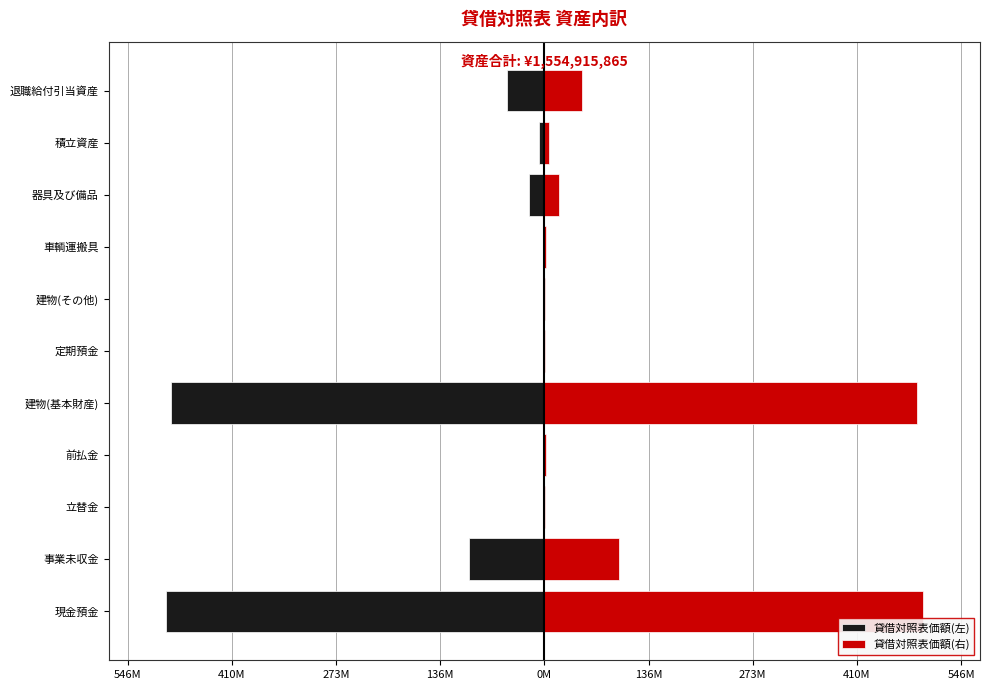

What is the value of the 貸借対照表価額(左) bar at the 1st from the left?

-497114865